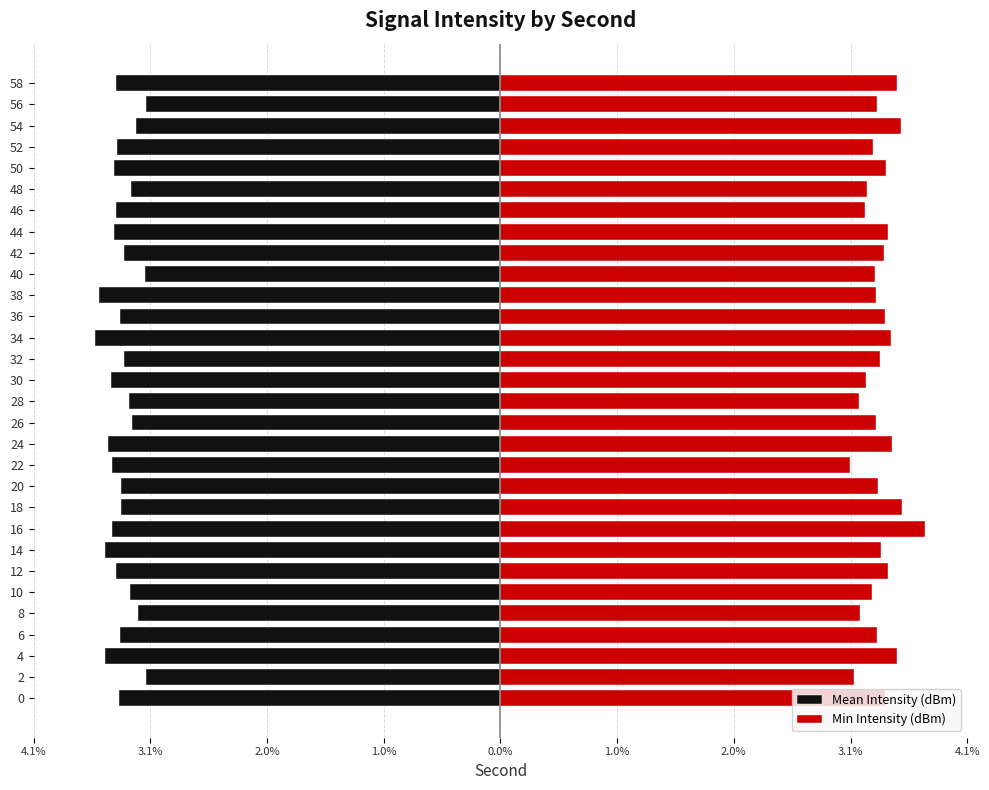

The value of Min Intensity (dBm) at 30 is 1.7. True or false?

False